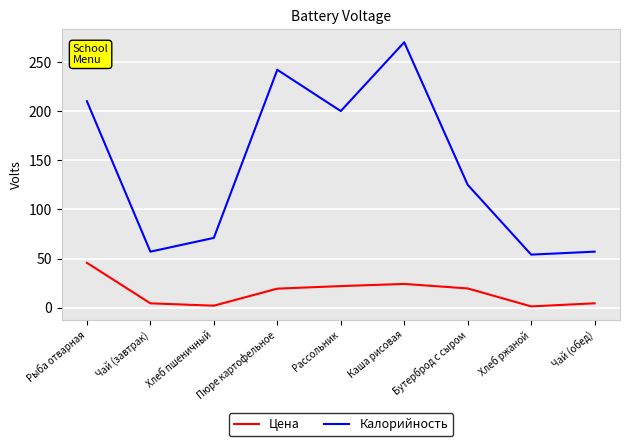

True or false: Цена and Калорийность cross at least once.

False